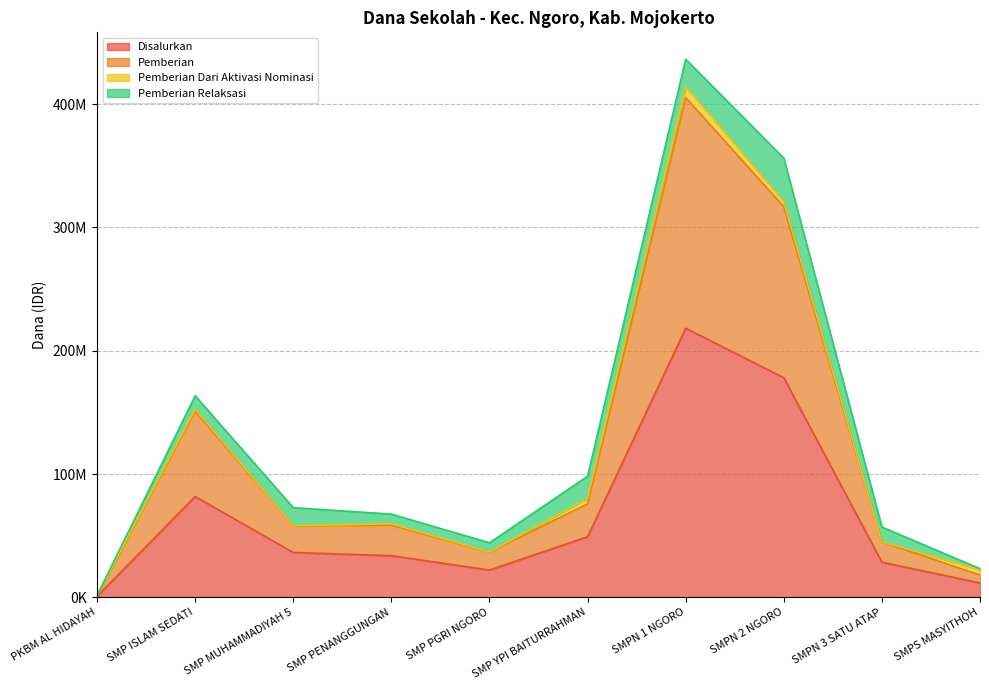

What value does the Pemberian series have at SMPN 1 NGORO, to the nearest 100?

405375000